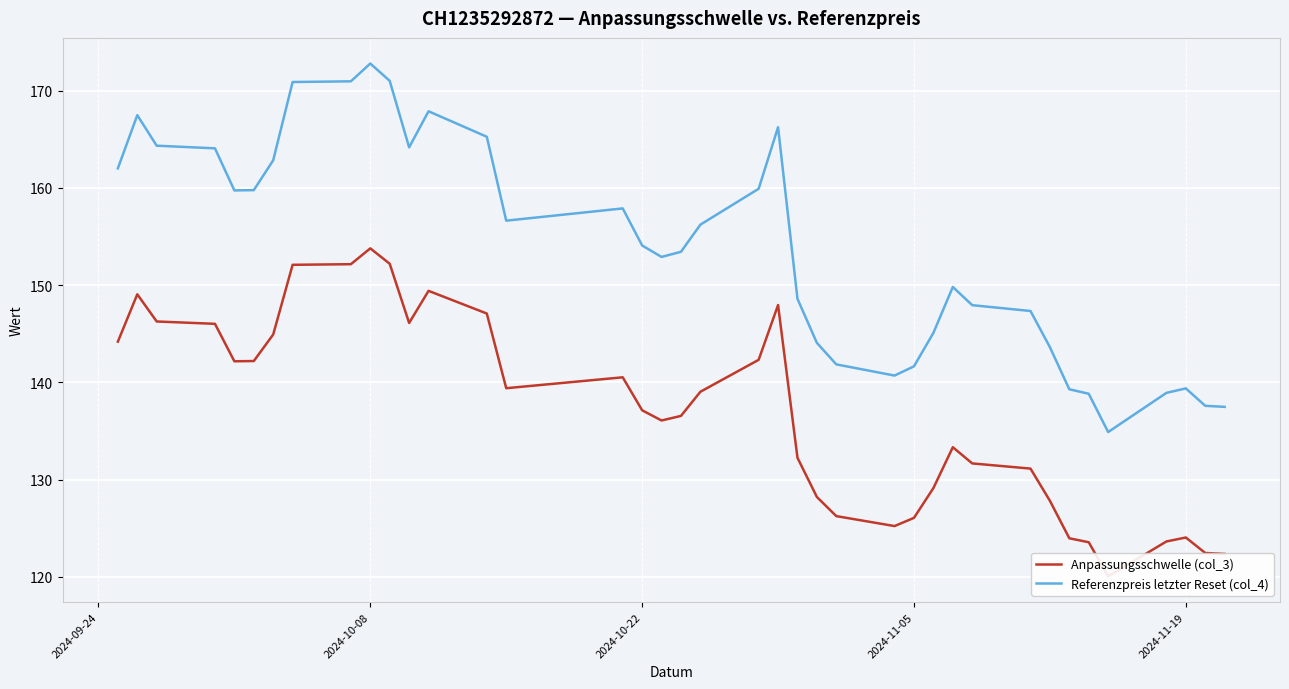

Is this an area chart (filled region under the line)?

No